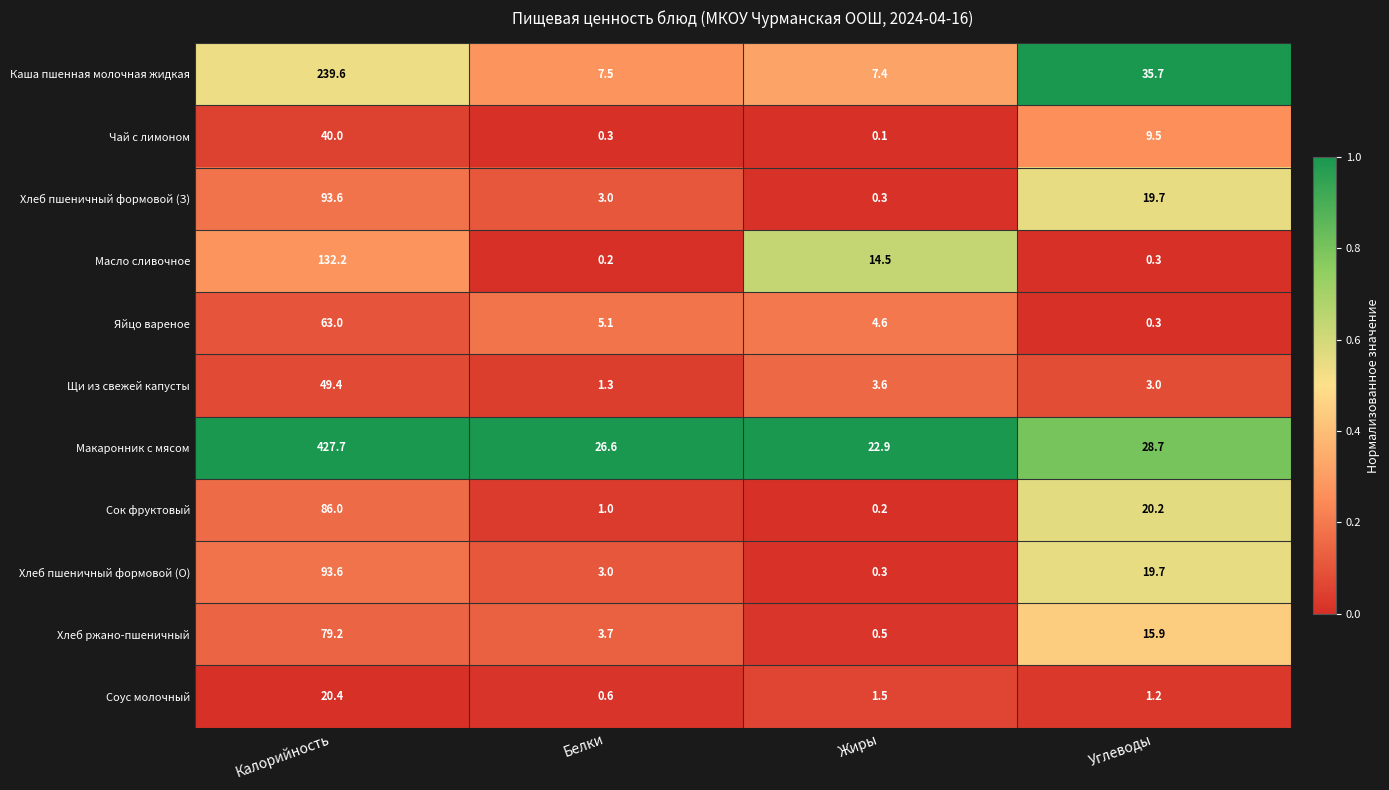

What is the difference between the Хлеб пшеничный формовой (З) values at Жиры and Белки?

2.7